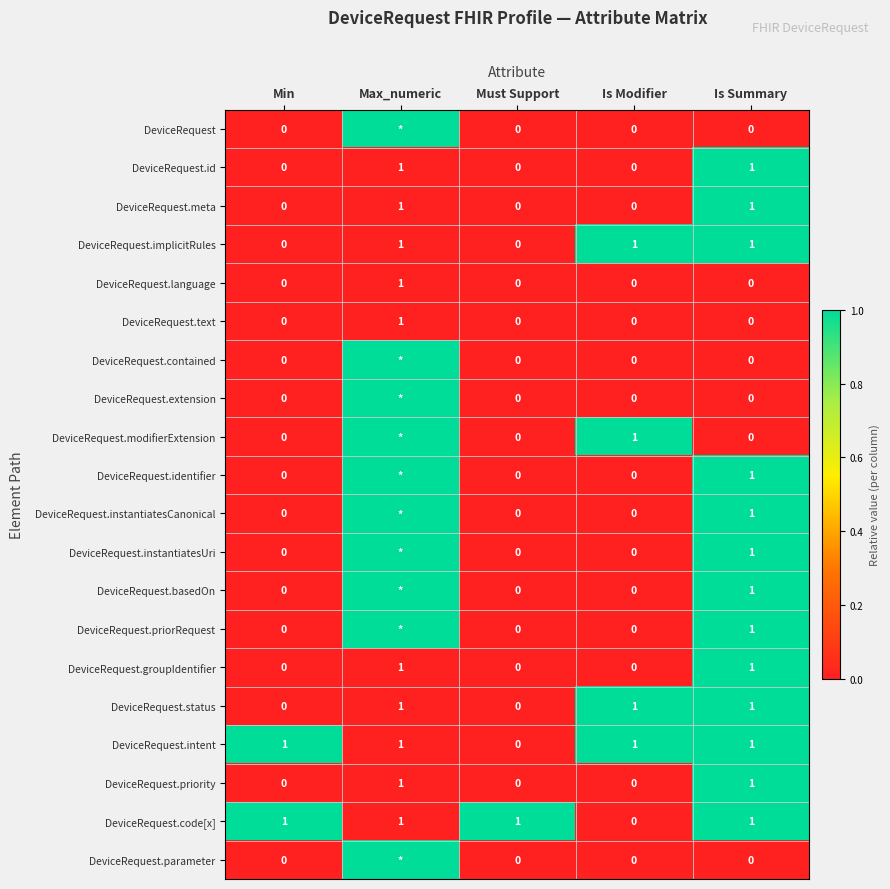

Is it true that DeviceRequest.groupIdentifier equals 1 at Is Summary?

True